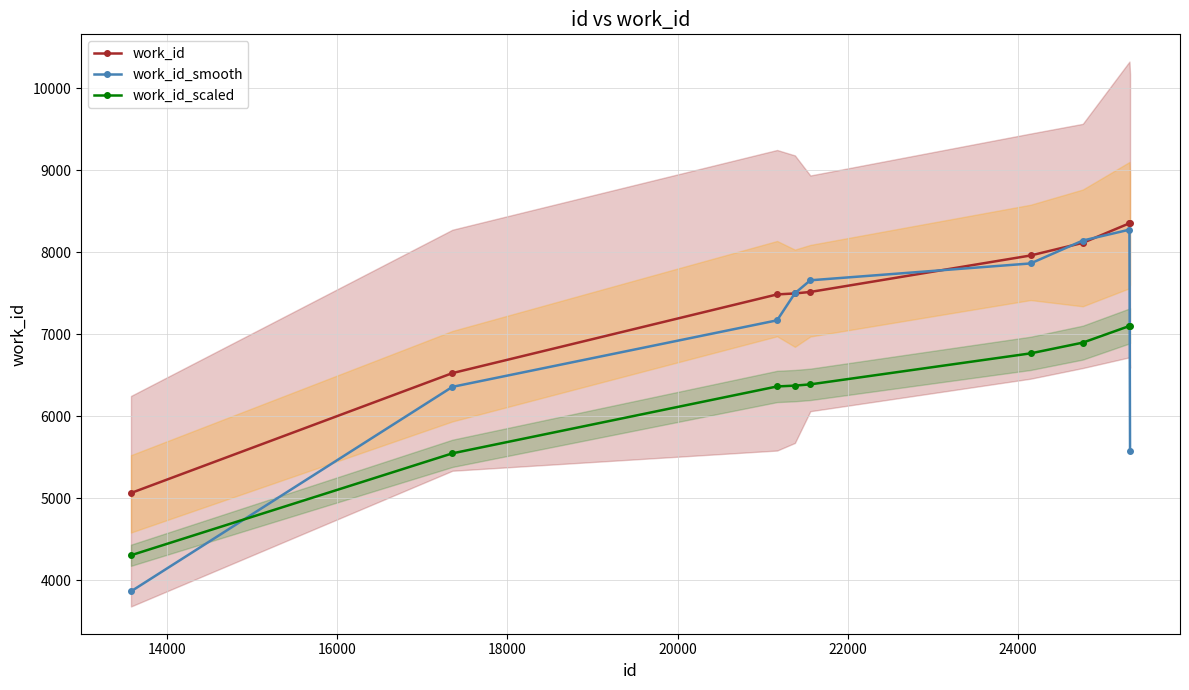

What is the maximum value for work_id_smooth?

8276.0